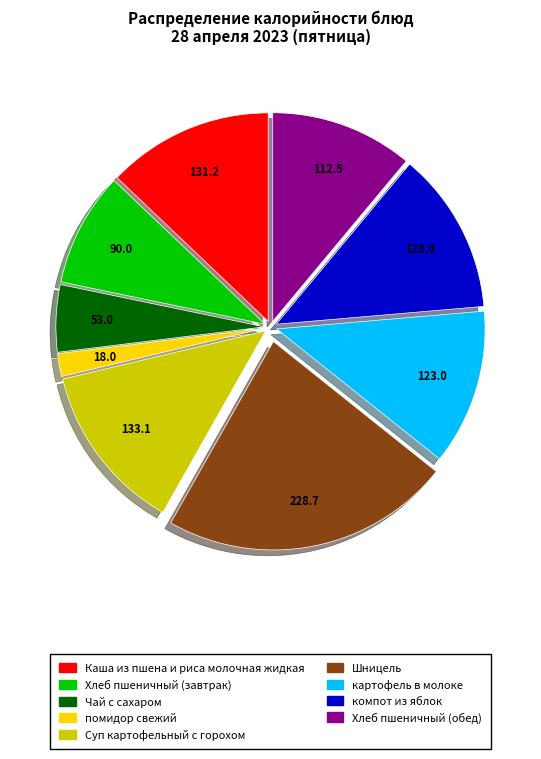

Which slice is the smallest?

помидор свежий